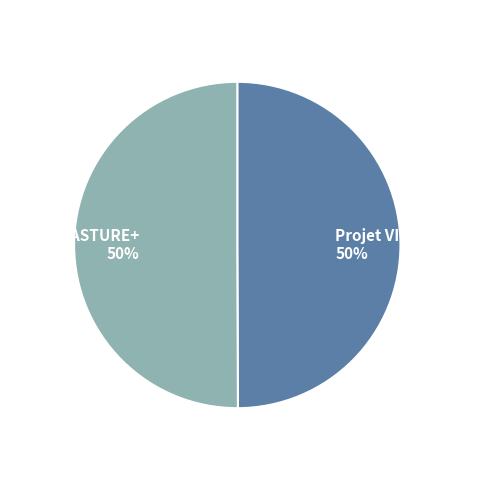

How many slices are in this pie chart?

2